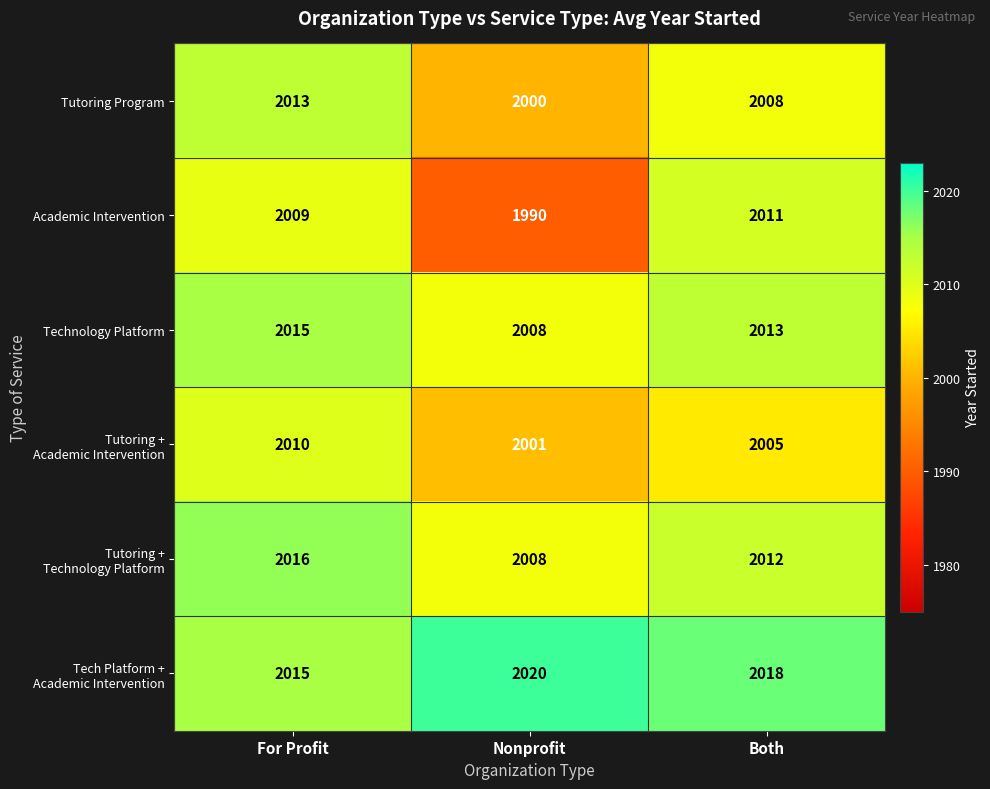

What is the total value across all series at For Profit?

12078